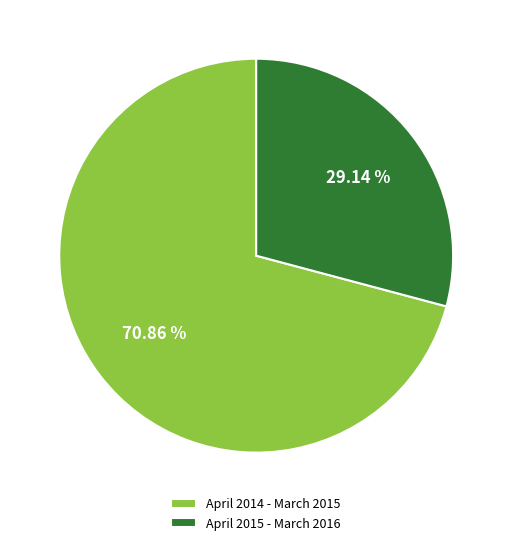

To the nearest percent, what portion does April 2014 - March 2015 represent?

71%